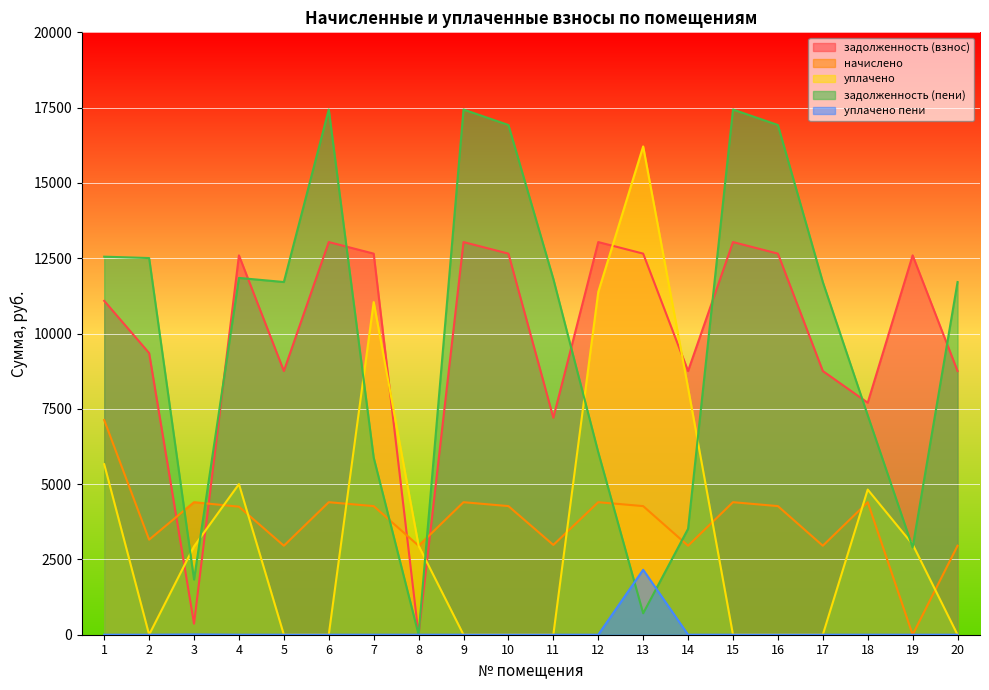

List the labels in order of задолженность (взнос) value, largest first.

6, 9, 12, 15, 7, 10, 13, 16, 4, 19, 1, 2, 5, 14, 17, 20, 18, 11, 3, 8